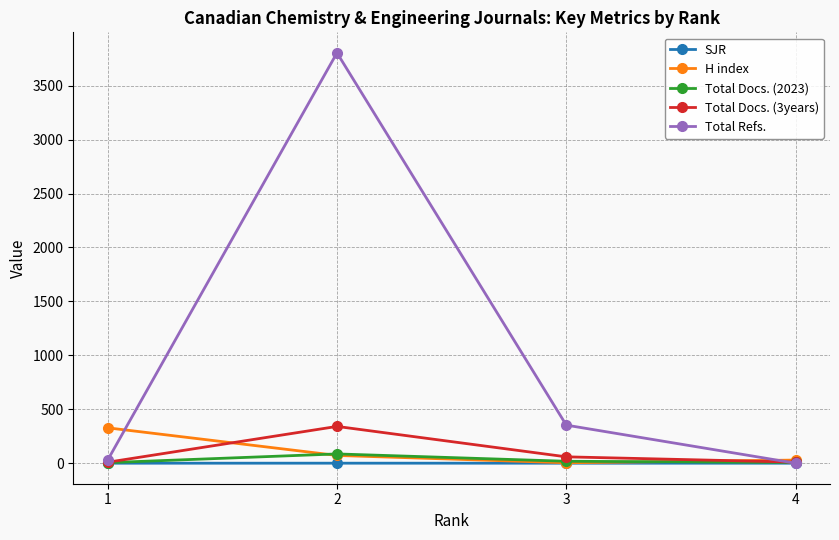

How many lines are shown in the chart?

5